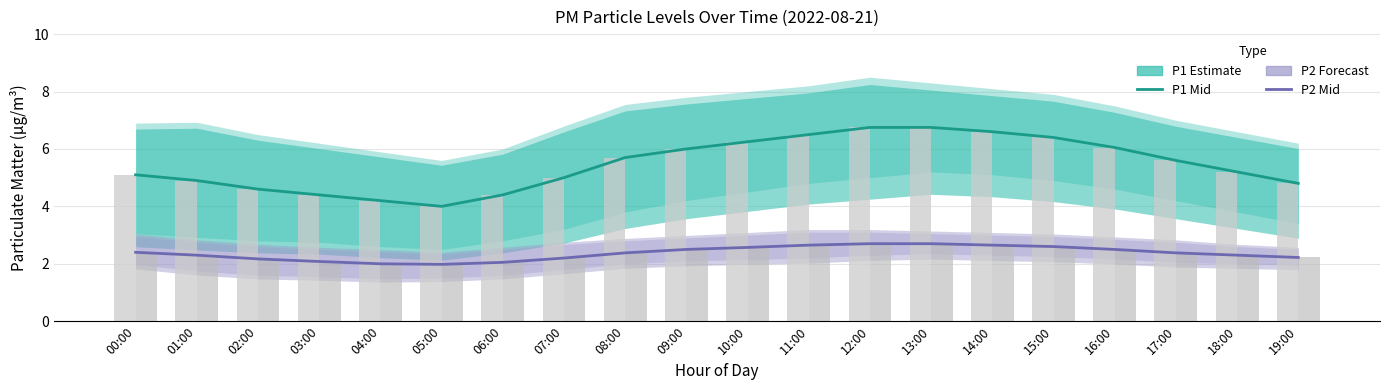

Which series changed the most between 12:00 and 15:00?

P1 Mid (Estimate)